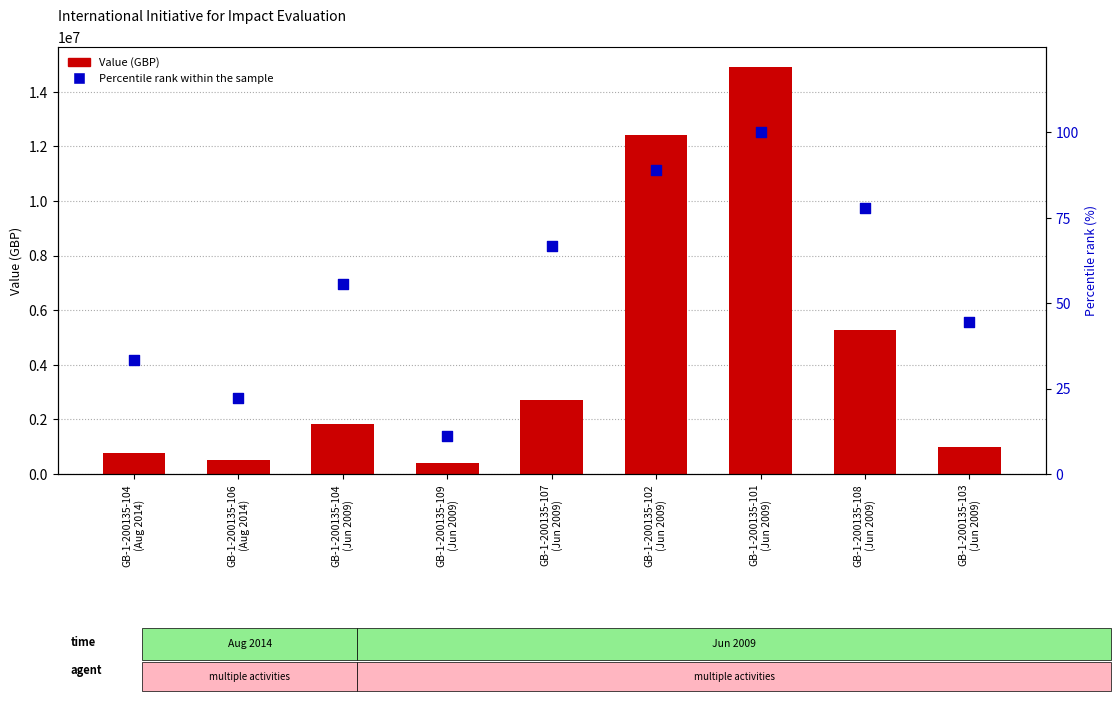

Which series reaches the maximum Y coordinate?

Value (GBP)